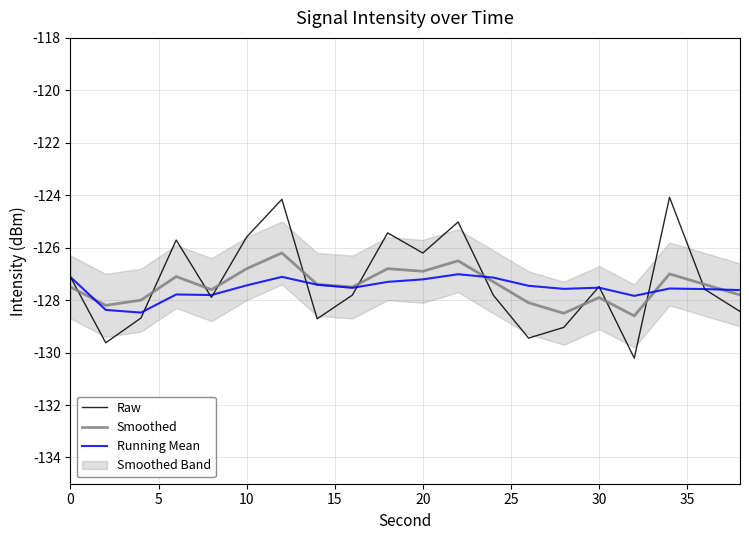

Reading left to right, list all the values displayed in this chart.

Raw: -127.1	-129.6	-128.7	-125.7	-127.9	-125.6	-124.2	-128.7	-127.8	-125.4	-126.2	-125.0	-127.8	-129.4	-129.0	-127.5	-130.2	-124.1	-127.6	-128.4
Smoothed: -127.5	-128.2	-128.0	-127.1	-127.6	-126.8	-126.2	-127.4	-127.5	-126.8	-126.9	-126.5	-127.3	-128.1	-128.5	-127.9	-128.6	-127.0	-127.4	-127.8
Running Mean: -127.1	-128.4	-128.5	-127.8	-127.8	-127.4	-127.1	-127.4	-127.5	-127.3	-127.2	-127.0	-127.1	-127.5	-127.6	-127.5	-127.8	-127.6	-127.6	-127.6